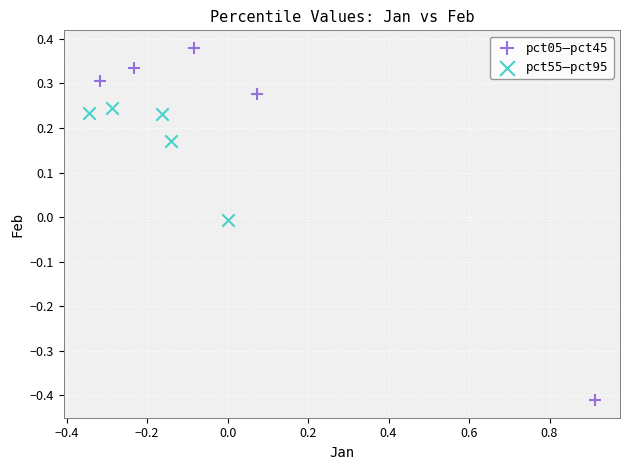

Which series contains the lowest Y value?

pct05–pct45